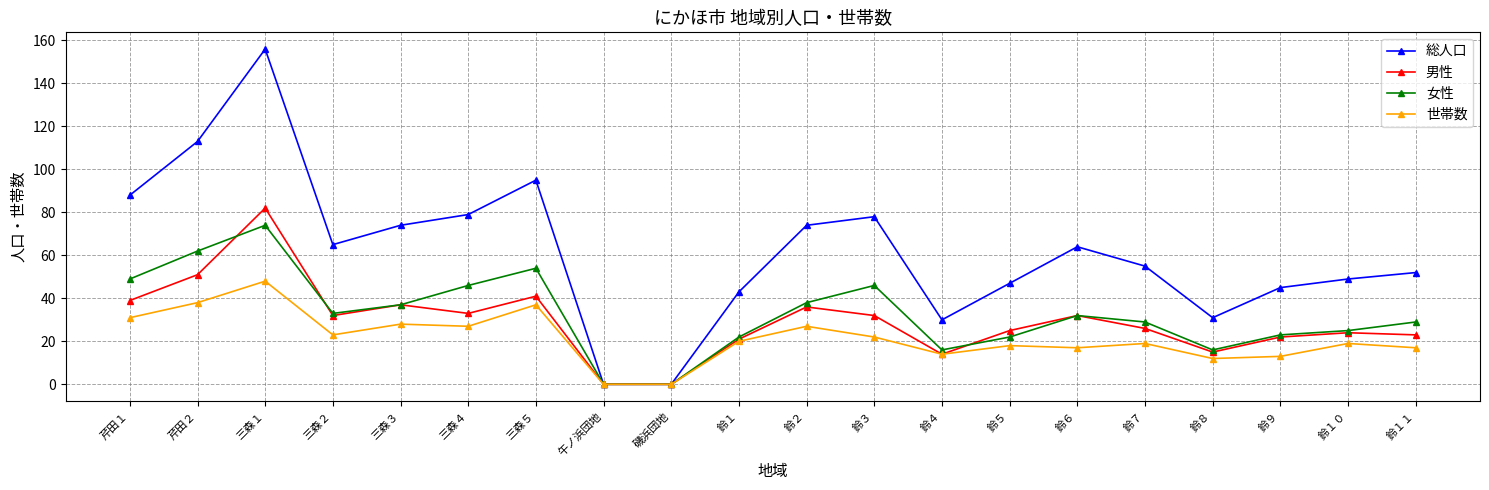

True or false: 世帯数 has more than 2 interior local peaks.

True